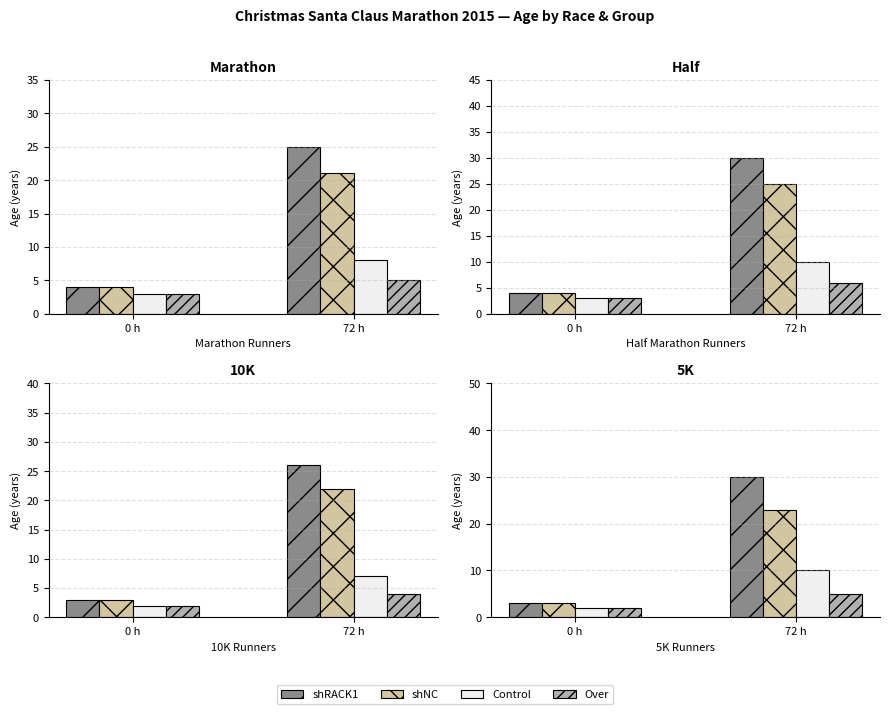

What are all the series names shown in the legend?

shRACK1, shNC, Control, Over